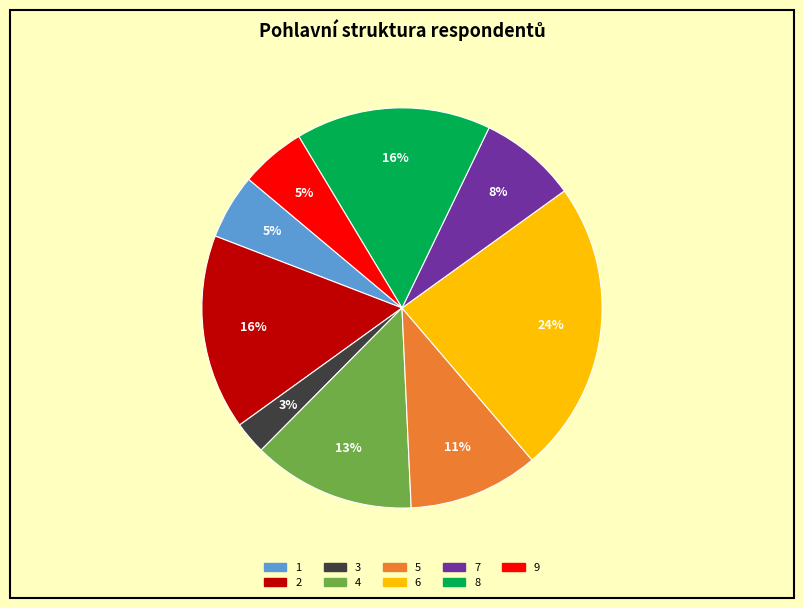

Combined, do 9 and 2 account for over 50%?

No